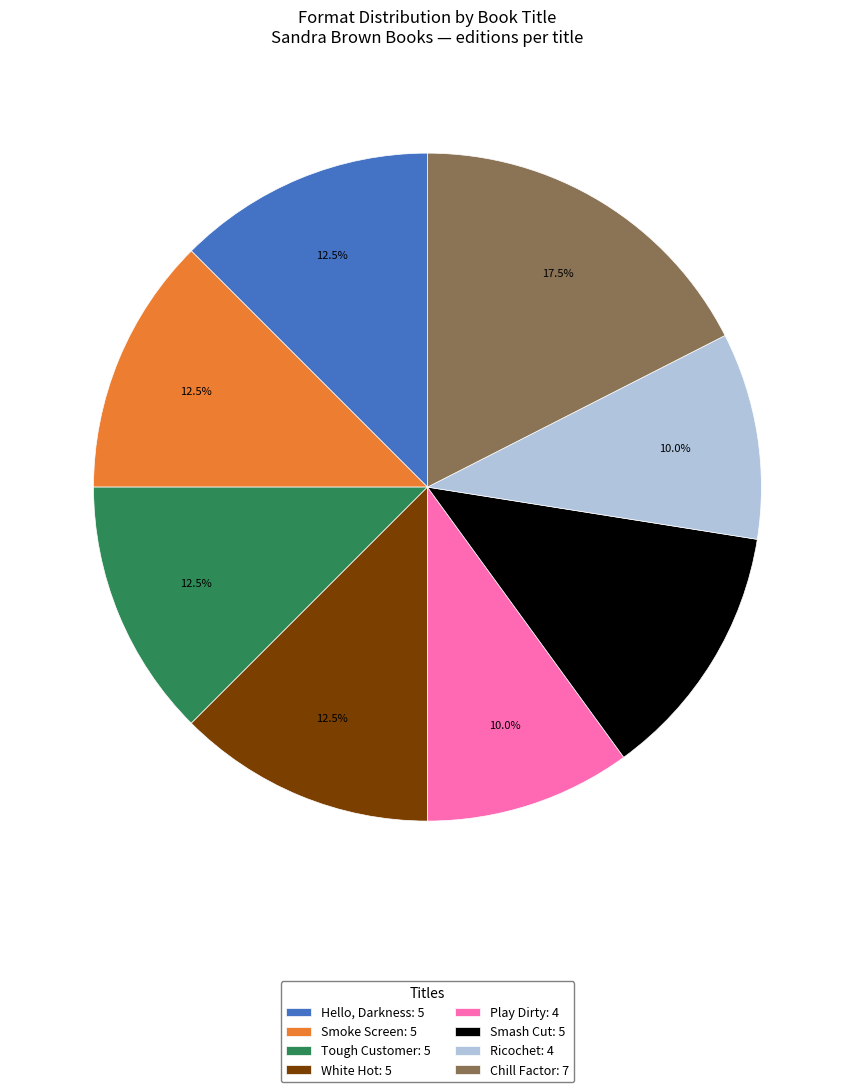

What percentage do White Hot: 5 and Chill Factor: 7 together represent?

30.0%